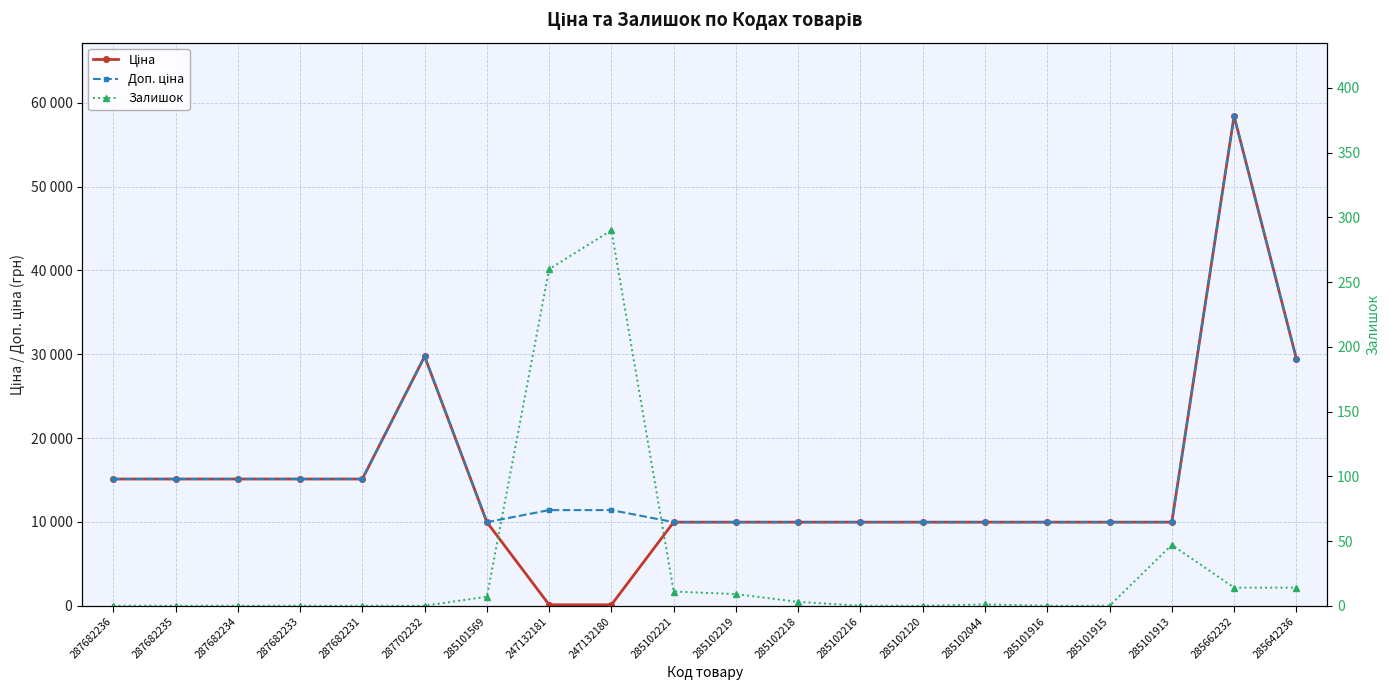

Where is the first local maximum for Залишок?

247132180